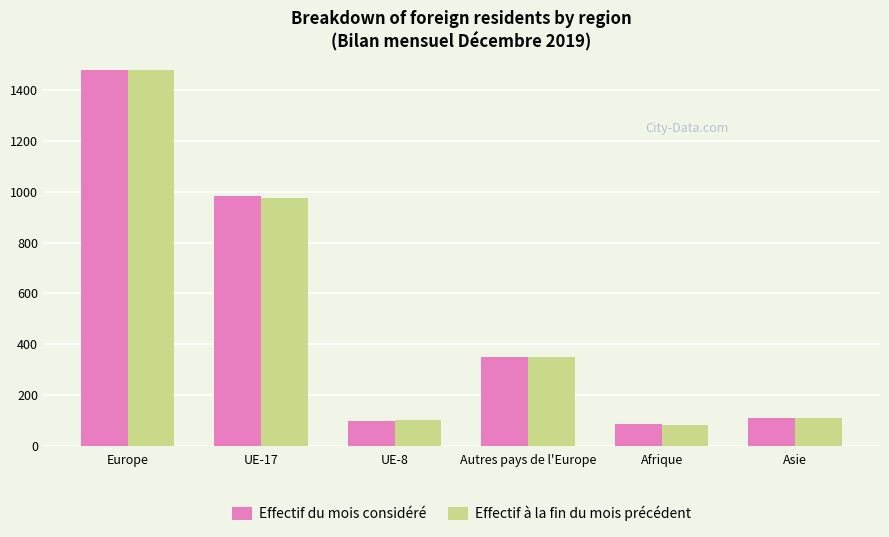

At which label does Effectif à la fin du mois précédent reach its minimum?

Afrique